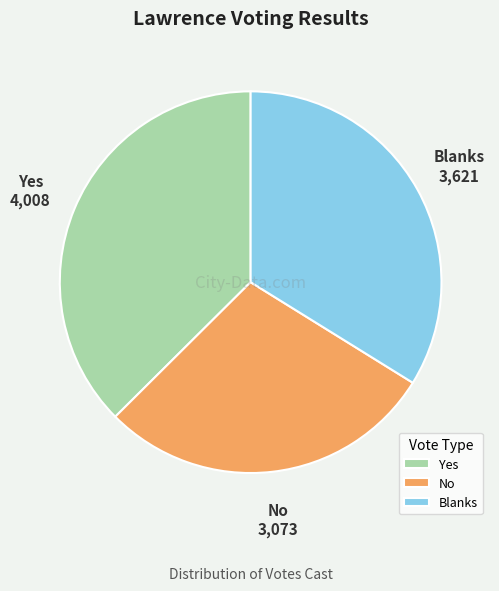

Is it true that Blanks is 27% of the pie?

False